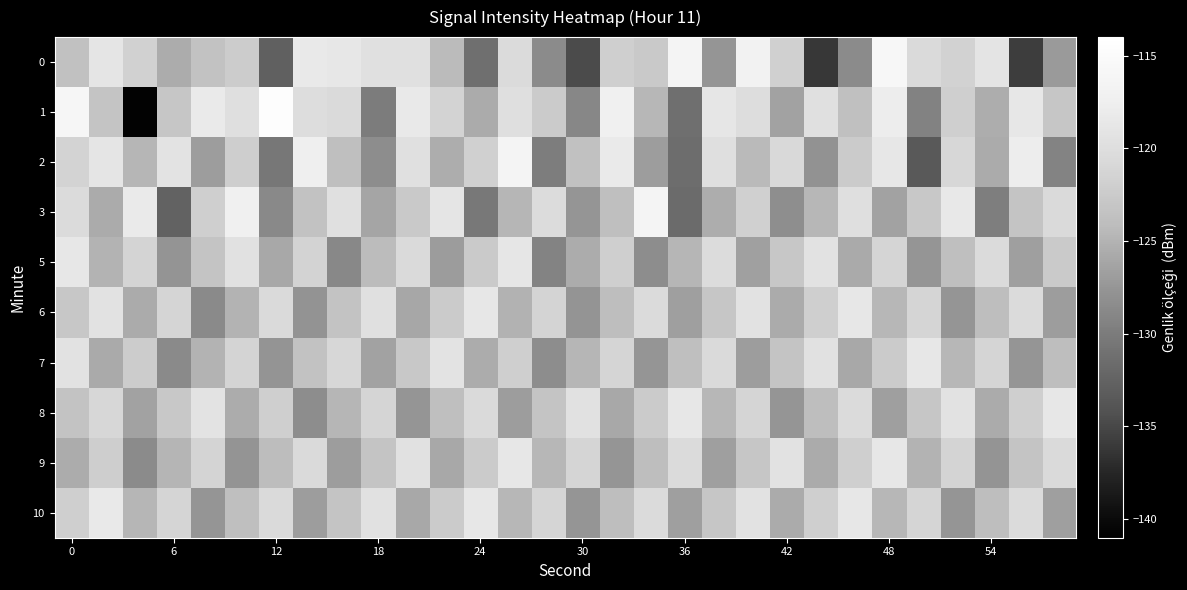

Reading left to right, what are all the values shown in this chart?

0: -123.6	-119.1	-121.6	-125.5	-123.4	-122.3	-132.7	-118.4	-118.7	-119.7	-119.6	-124.3	-131.2	-120.4	-128.5	-134.7	-122.0	-122.6	-116.5	-127.5	-116.9	-121.7	-136.2	-128.5	-115.8	-120.4	-121.5	-119.1	-135.8	-127.2
1: -116.0	-123.2	-140.8	-123.0	-118.3	-119.9	-114.5	-120.1	-120.6	-130.0	-118.3	-121.5	-125.7	-119.9	-122.3	-128.9	-117.2	-124.6	-131.2	-118.8	-120.1	-126.4	-119.7	-123.8	-117.9	-129.3	-121.9	-125.4	-118.6	-123.0
2: -121.5	-118.9	-124.7	-119.2	-126.8	-122.1	-130.4	-117.6	-123.9	-128.3	-119.7	-125.4	-121.8	-116.3	-129.9	-123.6	-118.2	-126.8	-131.4	-119.9	-124.3	-120.7	-127.9	-122.3	-118.7	-133.4	-120.9	-125.7	-117.8	-129.2
3: -120.3	-125.7	-118.2	-132.6	-121.9	-117.3	-128.7	-123.5	-119.8	-126.2	-122.6	-118.9	-130.3	-124.7	-120.2	-127.6	-123.9	-116.3	-131.7	-125.5	-121.8	-128.2	-124.6	-119.9	-126.3	-122.7	-118.5	-129.8	-123.2	-120.6
5: -118.6	-124.9	-121.3	-127.7	-123.2	-119.6	-125.9	-121.5	-128.8	-124.2	-120.6	-126.9	-122.5	-118.8	-129.2	-125.6	-121.9	-128.3	-124.7	-120.2	-126.6	-122.9	-119.5	-125.8	-121.2	-127.6	-123.9	-120.3	-126.7	-122.5
6: -122.9	-119.3	-125.7	-121.2	-128.6	-124.9	-120.5	-127.8	-123.3	-119.7	-126.0	-122.3	-118.7	-125.0	-121.3	-127.7	-124.0	-120.3	-126.7	-123.0	-119.3	-125.7	-122.0	-118.7	-124.6	-121.2	-127.6	-124.0	-120.3	-126.8
7: -119.5	-125.8	-122.2	-128.6	-124.9	-121.3	-127.7	-123.5	-120.9	-126.3	-122.7	-119.2	-125.6	-121.9	-128.3	-124.7	-121.2	-127.6	-123.9	-120.5	-126.8	-123.2	-119.6	-125.9	-122.3	-118.7	-124.6	-121.2	-127.6	-124.0
8: -123.3	-120.9	-126.3	-122.7	-119.2	-125.6	-121.9	-128.3	-124.7	-121.2	-127.6	-123.9	-120.5	-126.8	-123.2	-119.6	-125.9	-122.3	-118.7	-124.6	-121.2	-127.6	-124.0	-120.3	-126.7	-123.0	-119.3	-125.7	-122.0	-118.7
9: -125.6	-122.1	-128.4	-124.8	-121.3	-127.7	-124.1	-120.5	-126.8	-123.2	-119.6	-125.9	-122.3	-118.7	-124.6	-121.2	-127.6	-124.0	-120.3	-126.7	-123.0	-119.3	-125.7	-122.0	-118.6	-124.9	-121.3	-127.7	-123.2	-120.6
10: -121.9	-118.3	-124.7	-121.2	-127.6	-123.9	-120.5	-126.8	-123.2	-119.6	-125.9	-122.3	-118.7	-124.6	-121.2	-127.6	-124.0	-120.3	-126.7	-123.0	-119.3	-125.7	-122.0	-118.7	-124.6	-121.2	-127.6	-124.0	-120.3	-126.7